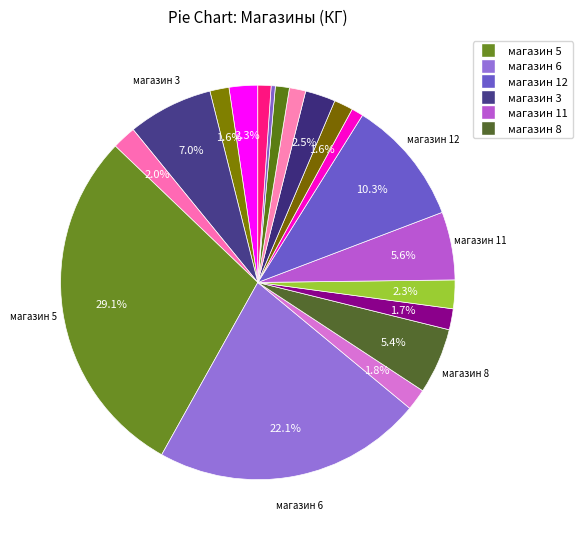

How many segments does this pie chart have?

19